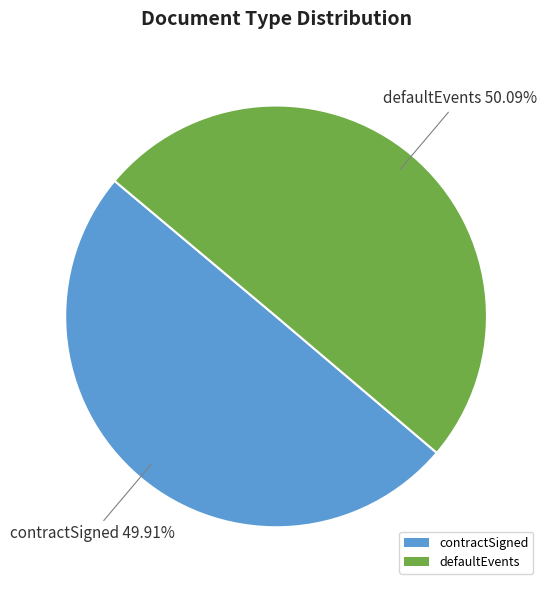

To the nearest percent, what is the average slice percentage?

50%